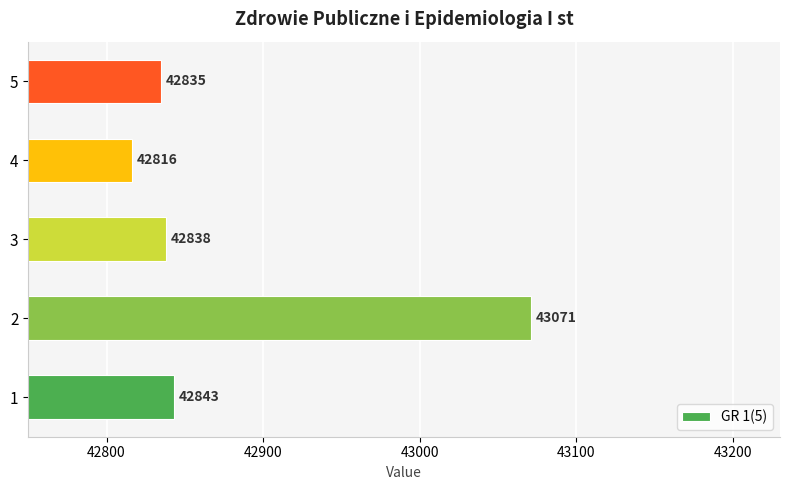

Does the chart contain any negative values?

No